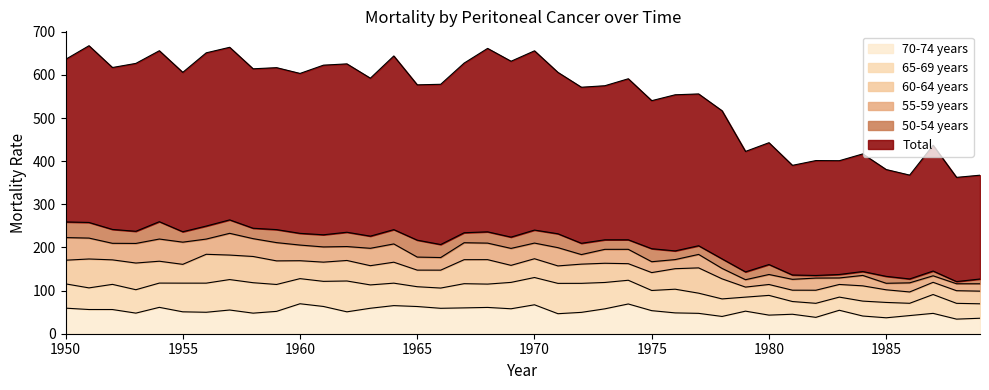

Between which two adjacent categories do 70-74 years and 65-69 years first intersect?

1951 and 1952